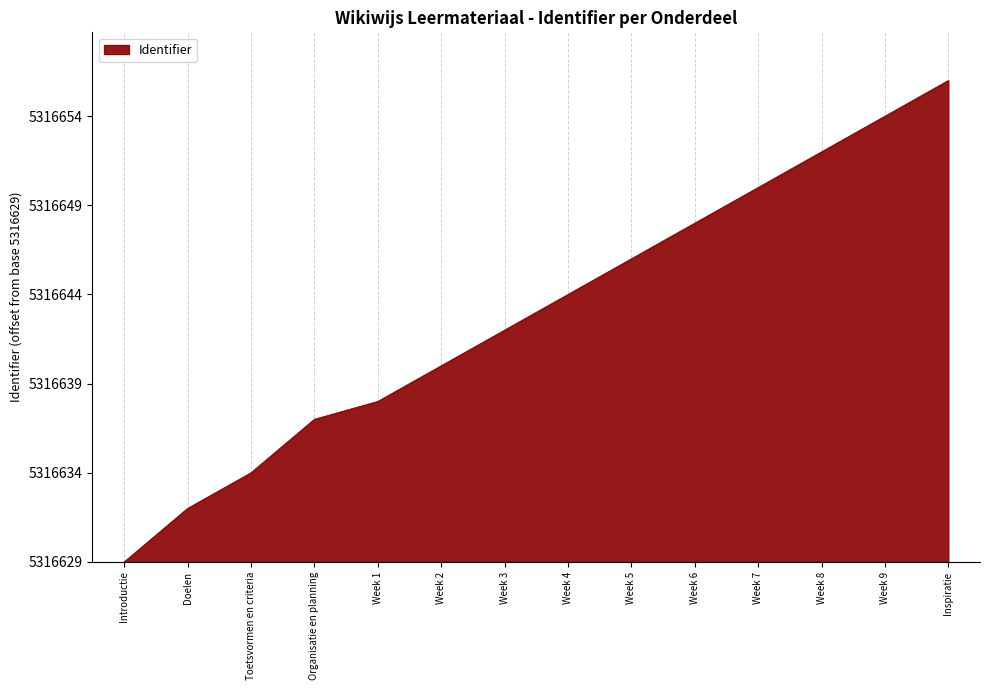

Between Week 3 and Inspiratie, which is larger?

Inspiratie